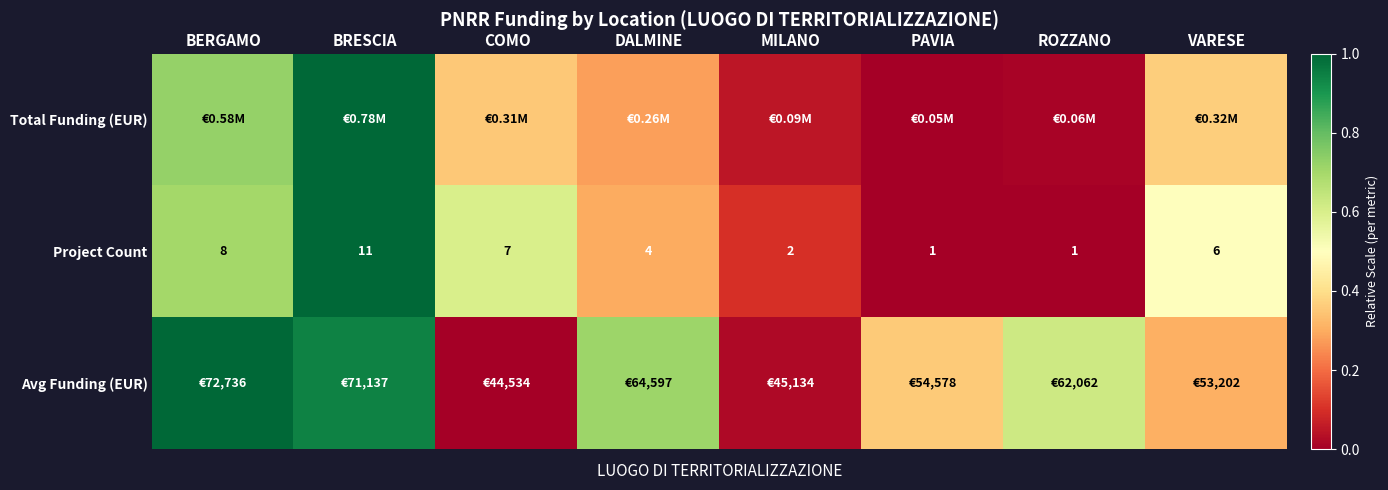

Where is Project Count nearest to the value 6?

VARESE